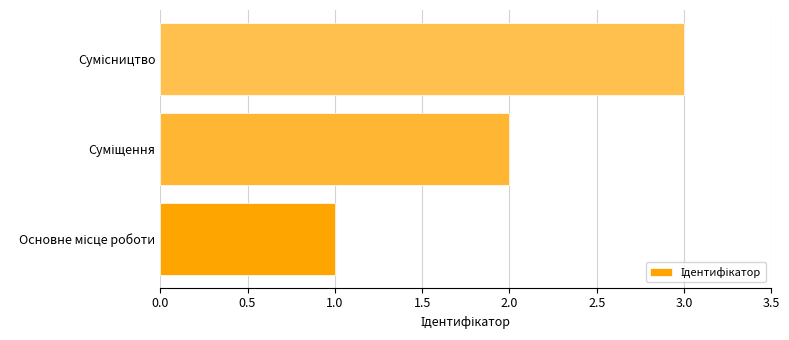

What is the difference between the second highest and minimum values?

1